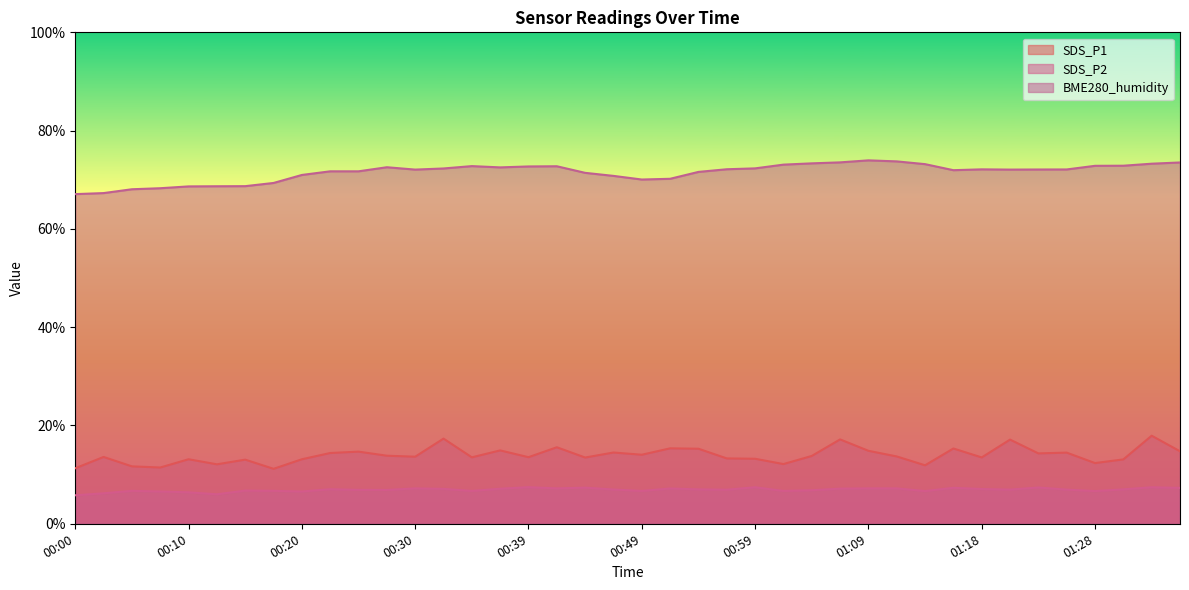

Does the chart display data point markers on the line(s)?

No